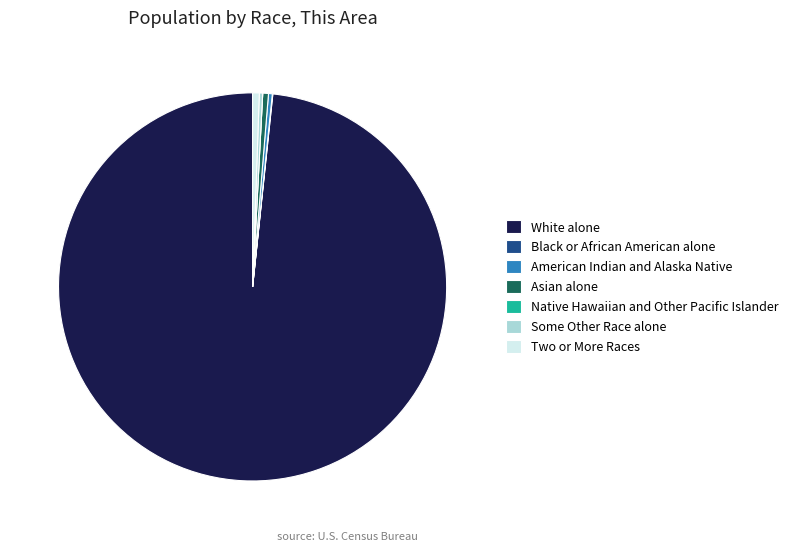

What is the ratio of the value at American Indian and Alaska Native to the value at Two or More Races?

0.6